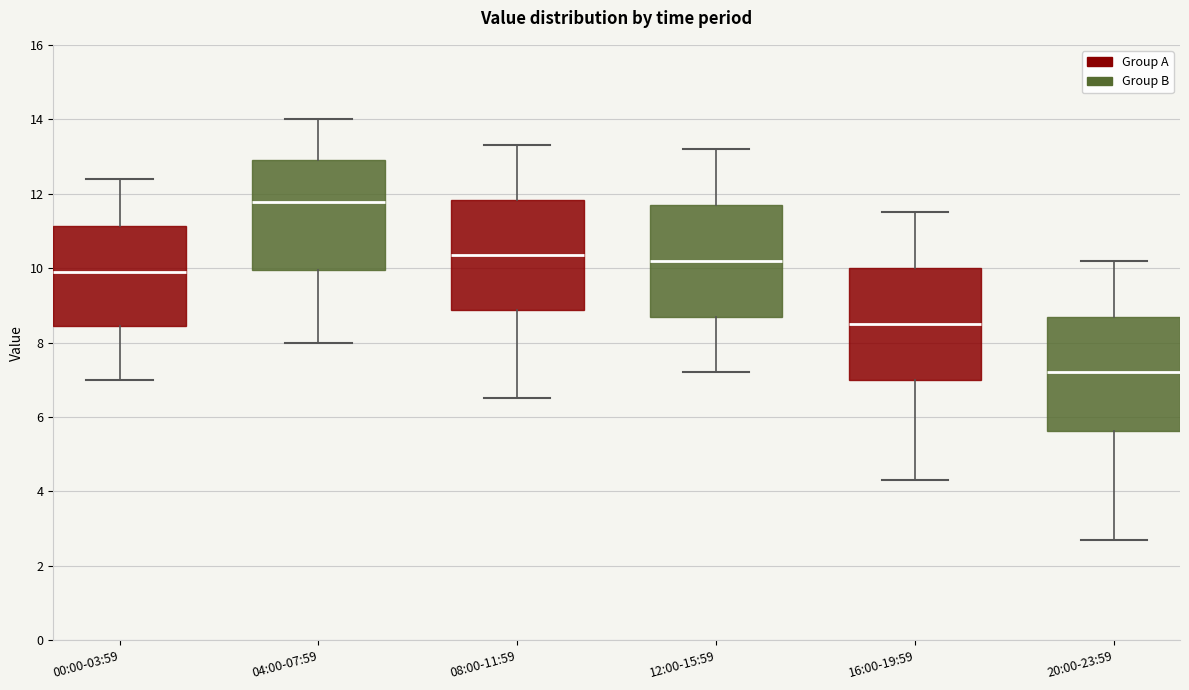

Where is the lower edge of the box for 04:00-07:59 on the y-axis? The values are not printed on the chart, so give them approximately, as read against the axis.

10.0